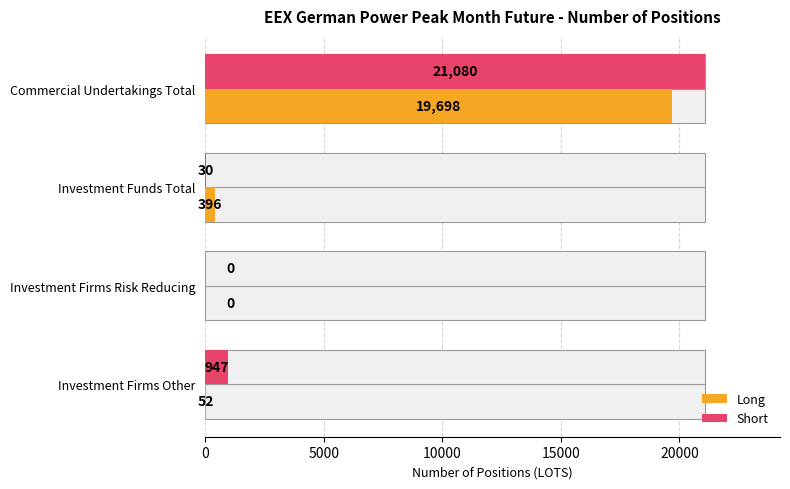

The value of Short at Investment Firms Other is 528. True or false?

False